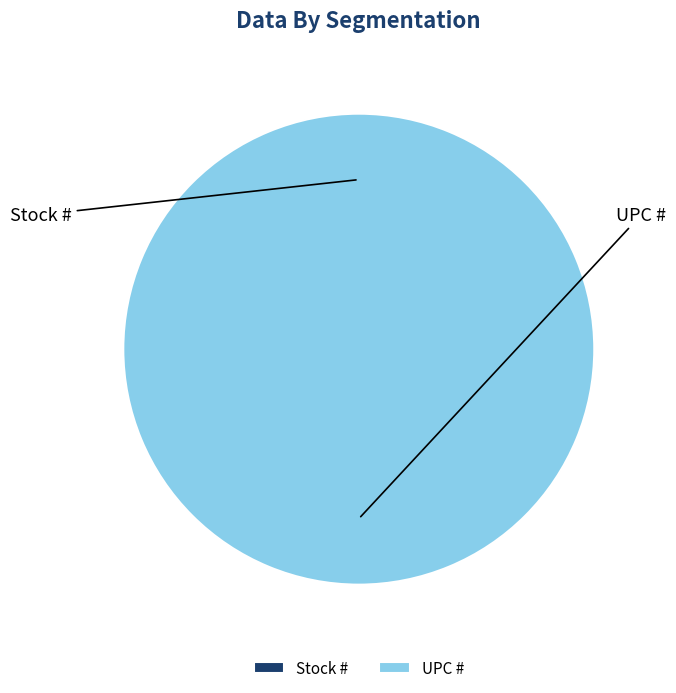

Is it true that Stock # is 0% of the pie?

True